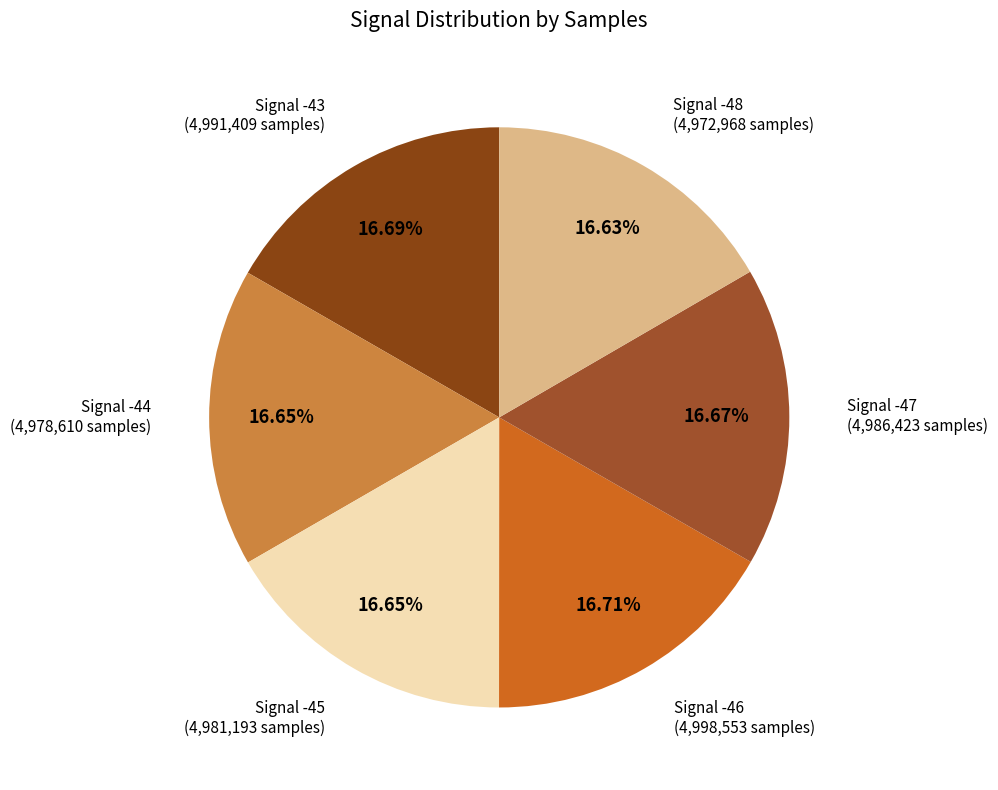

Count the number of slices in the pie.

6